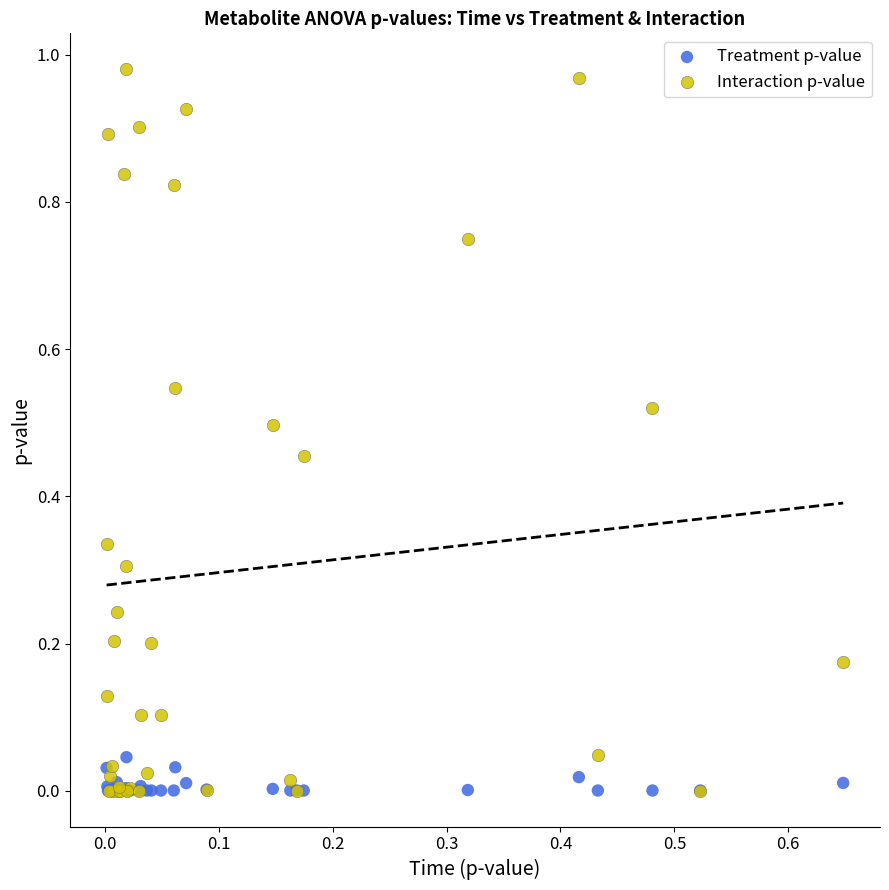

What are all the series names shown in the legend?

Treatment p-value, Interaction p-value